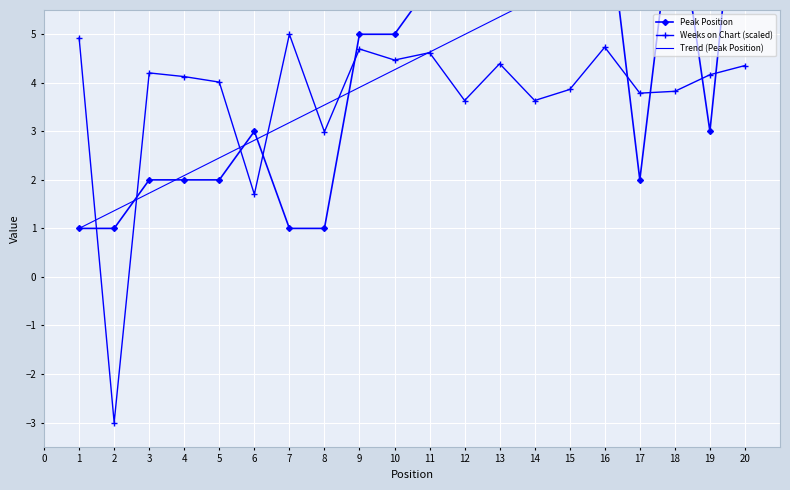

What is the lowest value of the Weeks on Chart (scaled) series?

-3.0